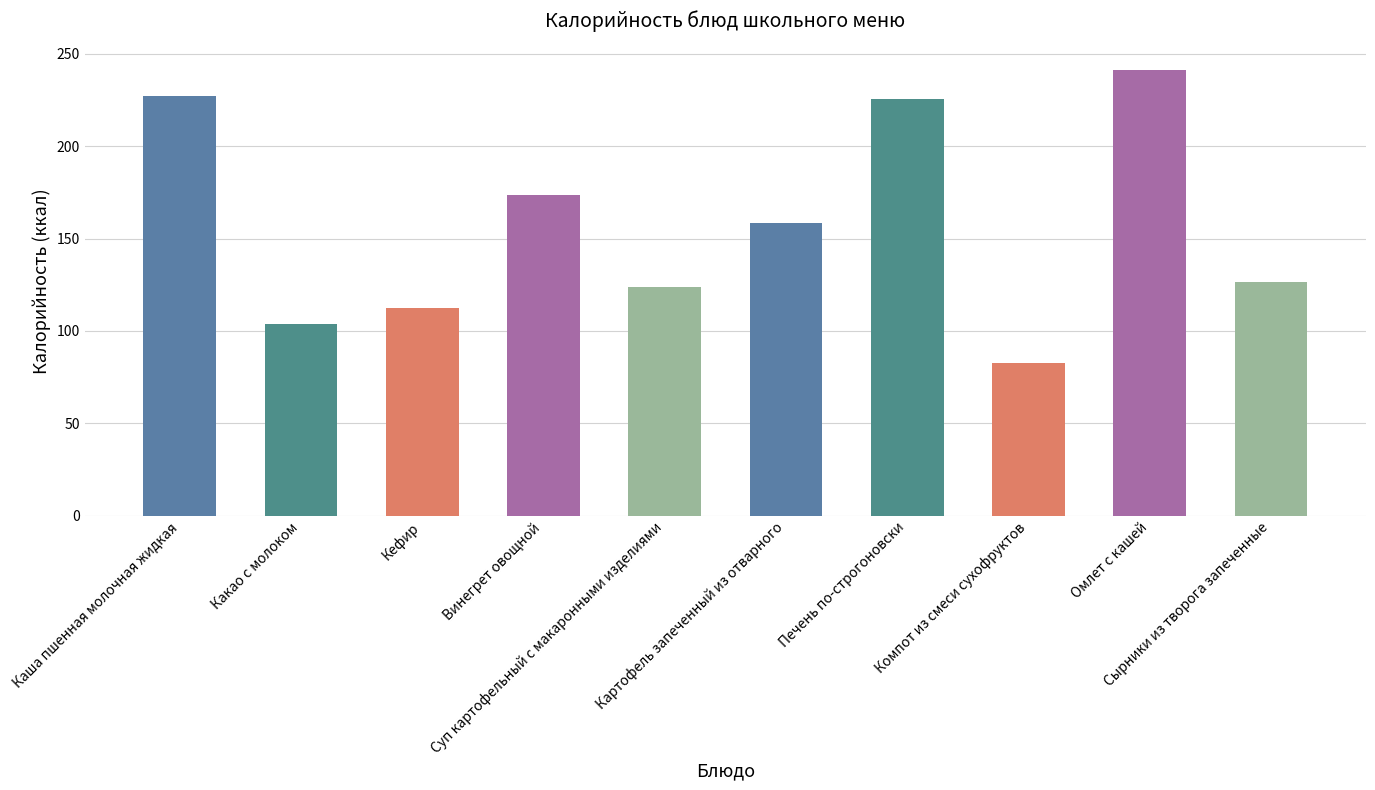

What is the label of the 1st bar from the right?

Сырники из творога запеченные